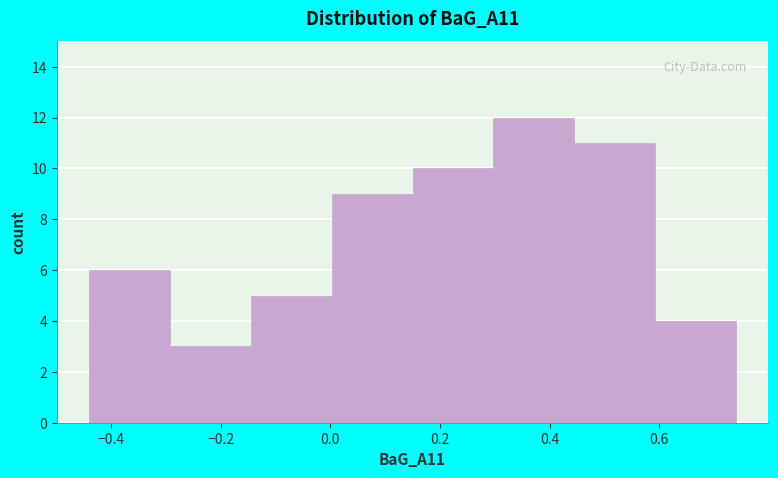

What is the height of the bar covering 0.00 to 0.16 on the x-axis? Neither the bar edges nor the heights are printed on the chart, so give them approximately, as read against the axes.

9